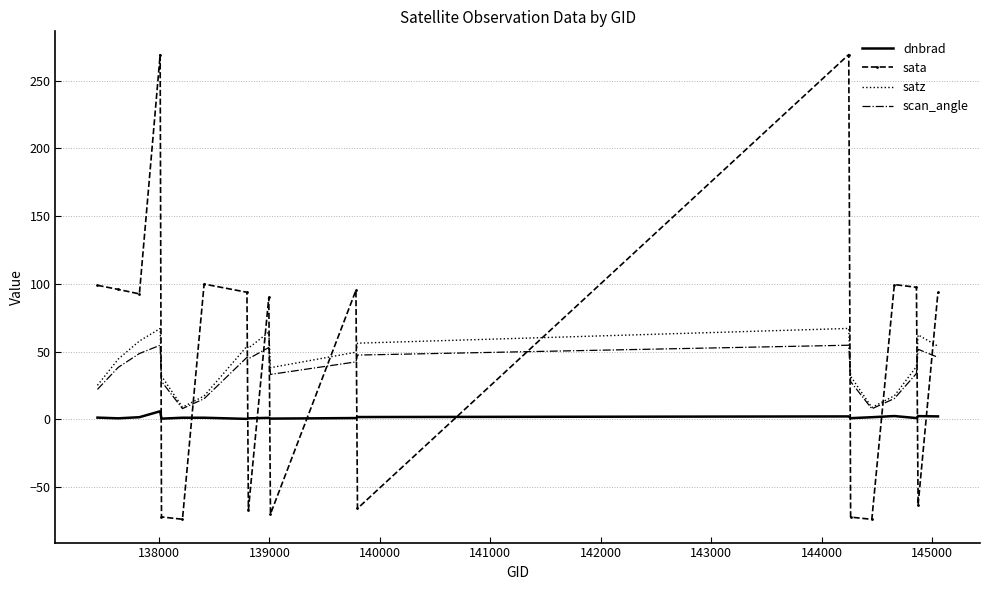

Which series has the largest range (max minus min)?

sata